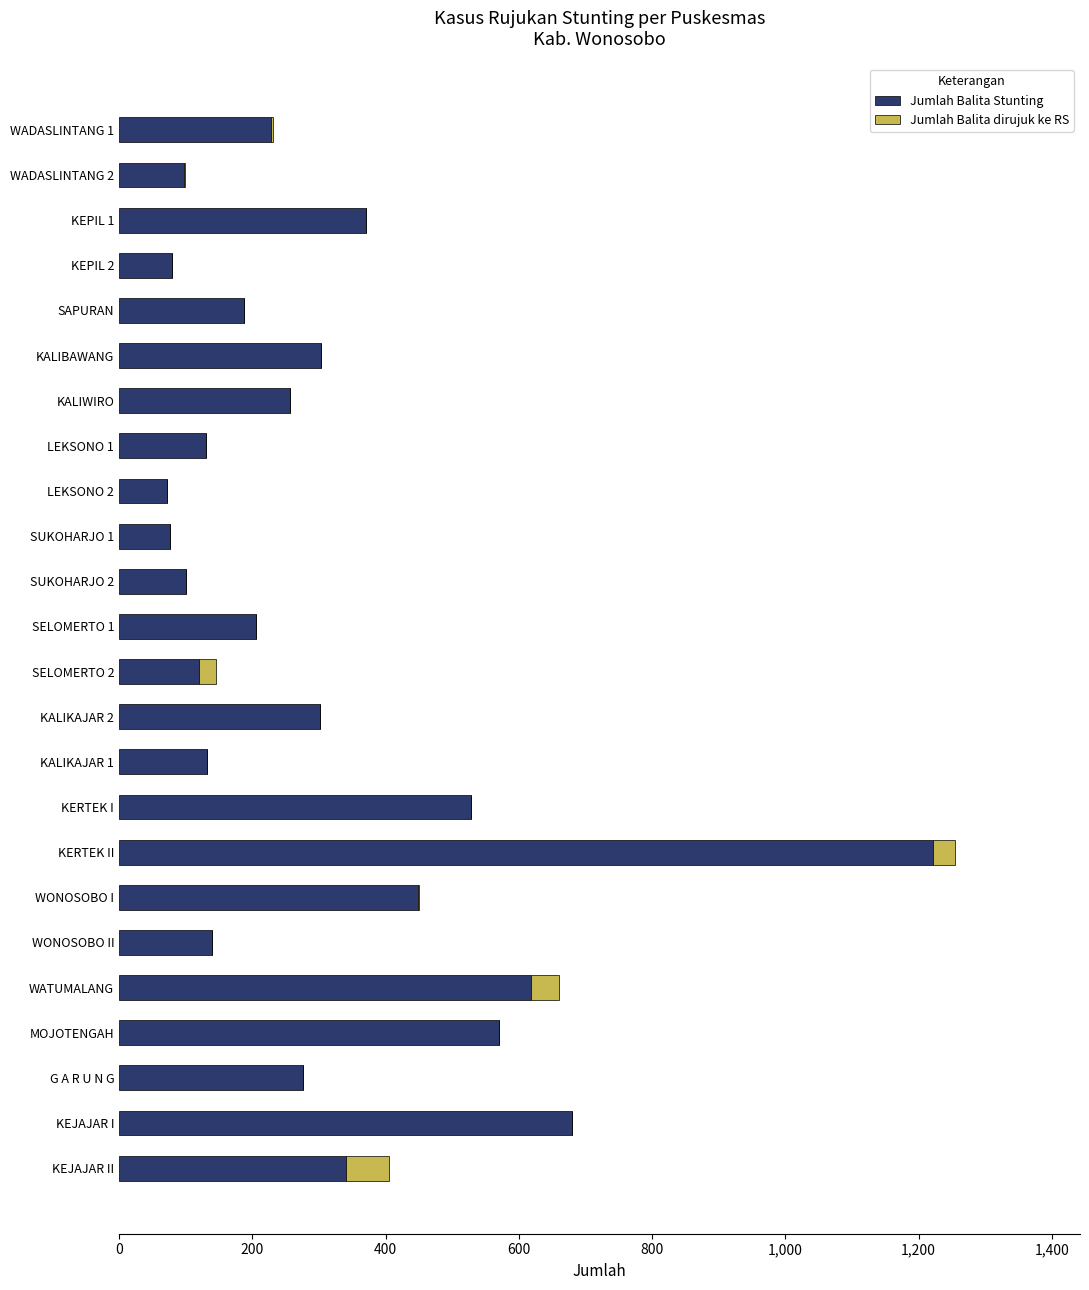

The Jumlah Balita Stunting series shows 140 at WONOSOBO II. True or false?

True